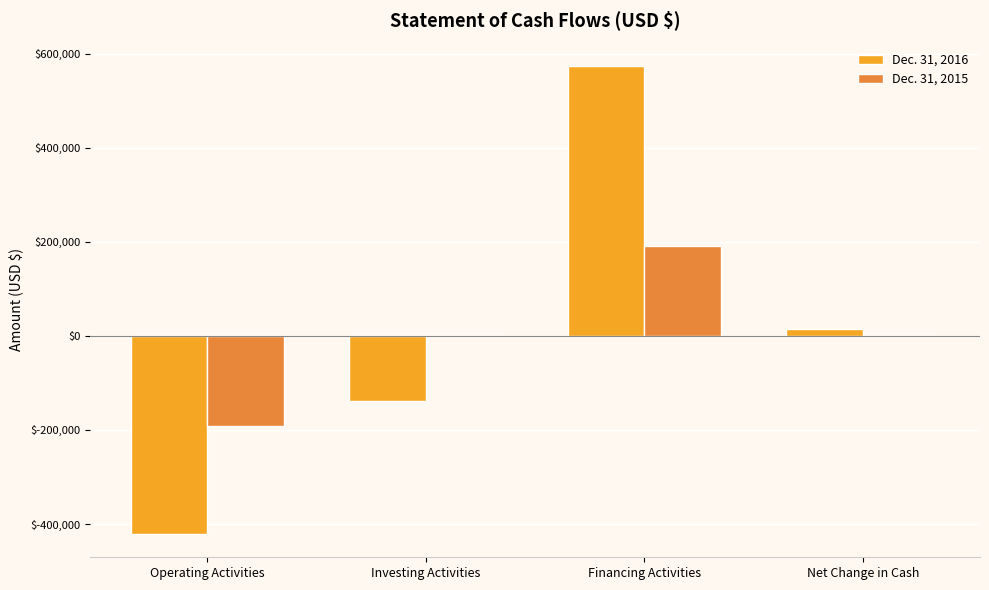

What are all the series names shown in the legend?

Dec. 31, 2016, Dec. 31, 2015